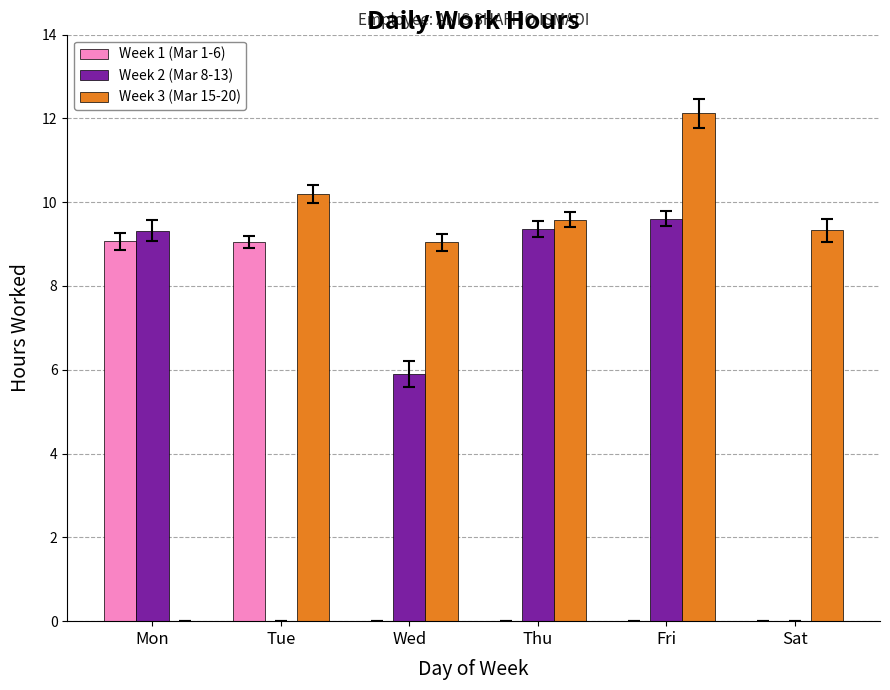

Count the number of categories in the chart.

6